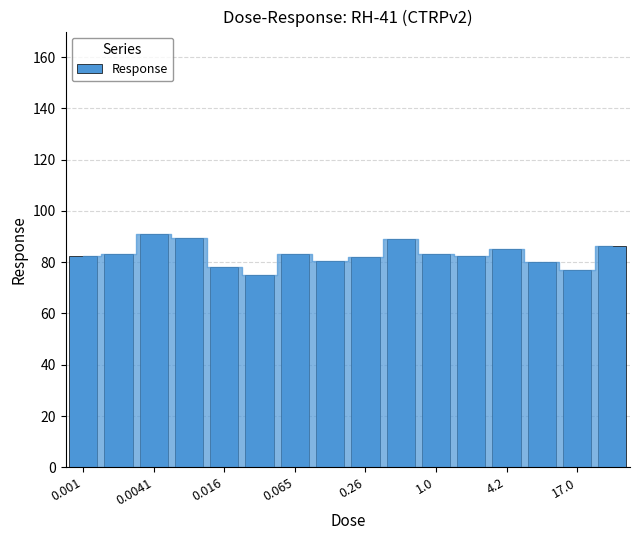

What is the difference between the second highest and minimum values?

14.6